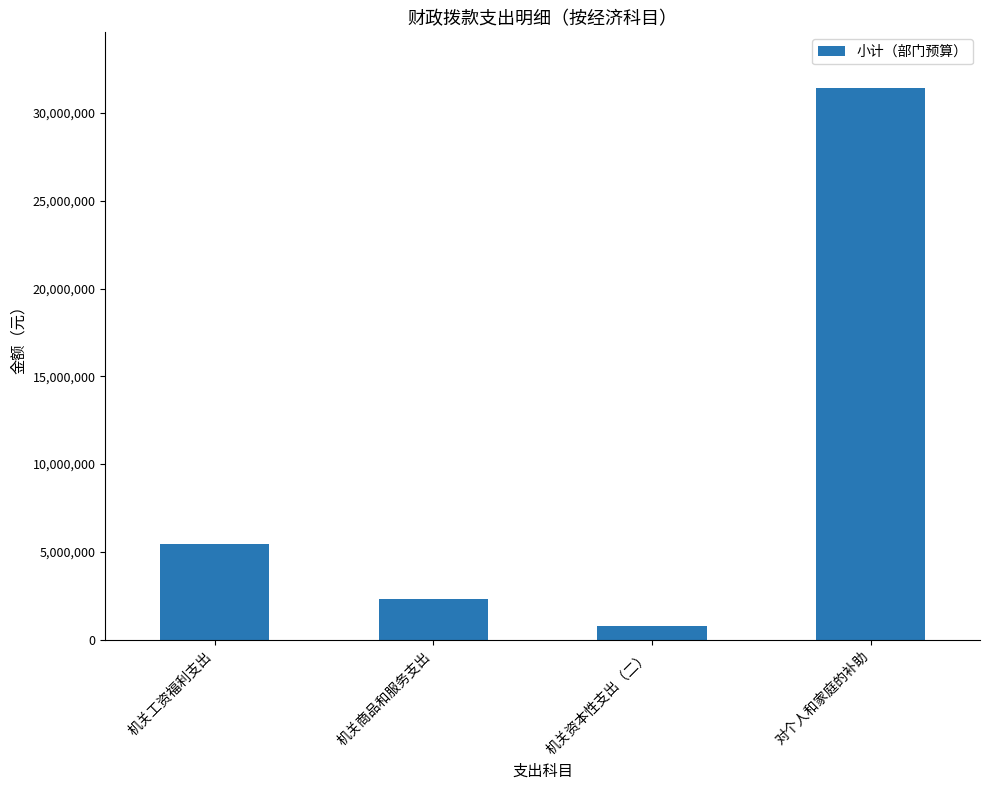

What is the maximum value shown in the chart?

31447956.0